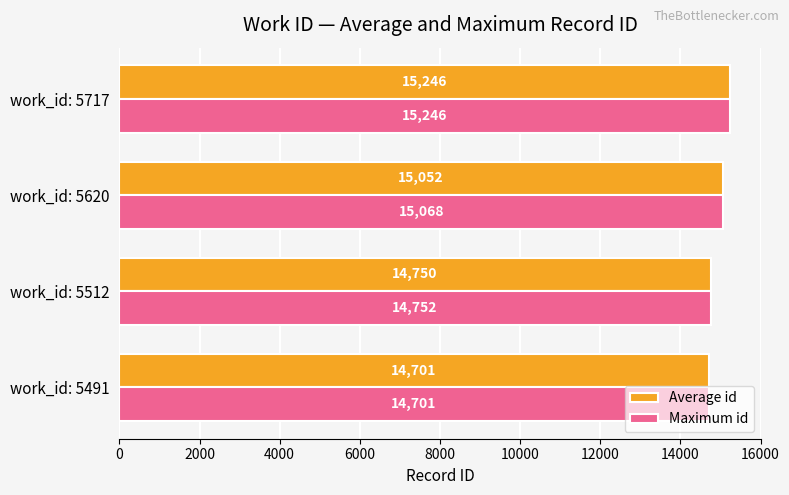

Rank the series by their average value, from lowest to highest.

Average id, Maximum id